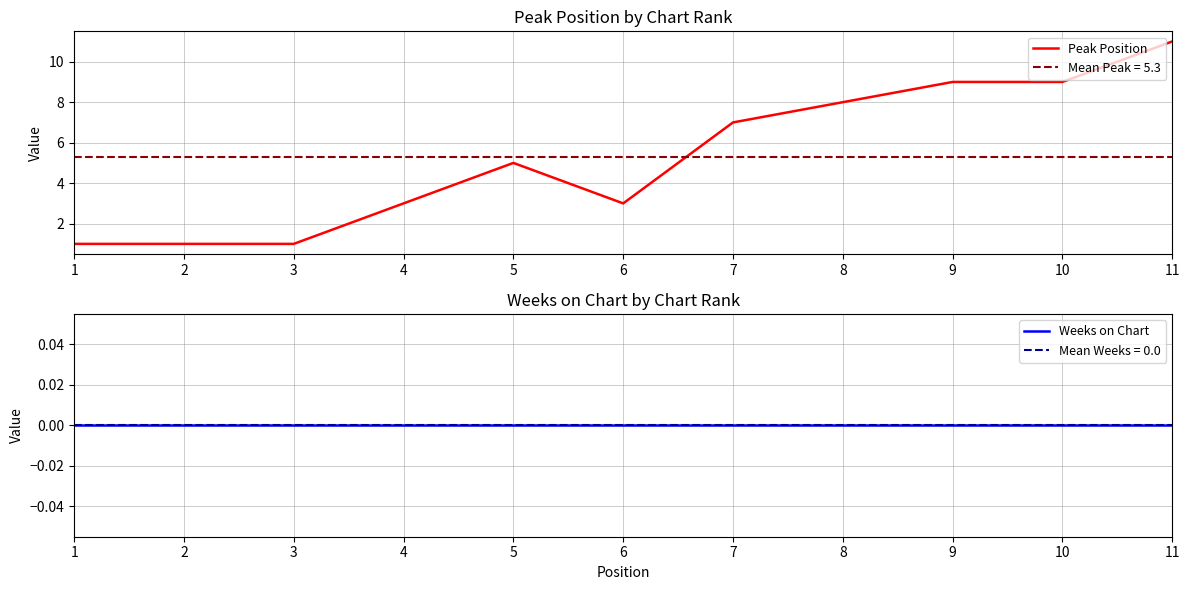

How many distinct data groups are displayed?

2